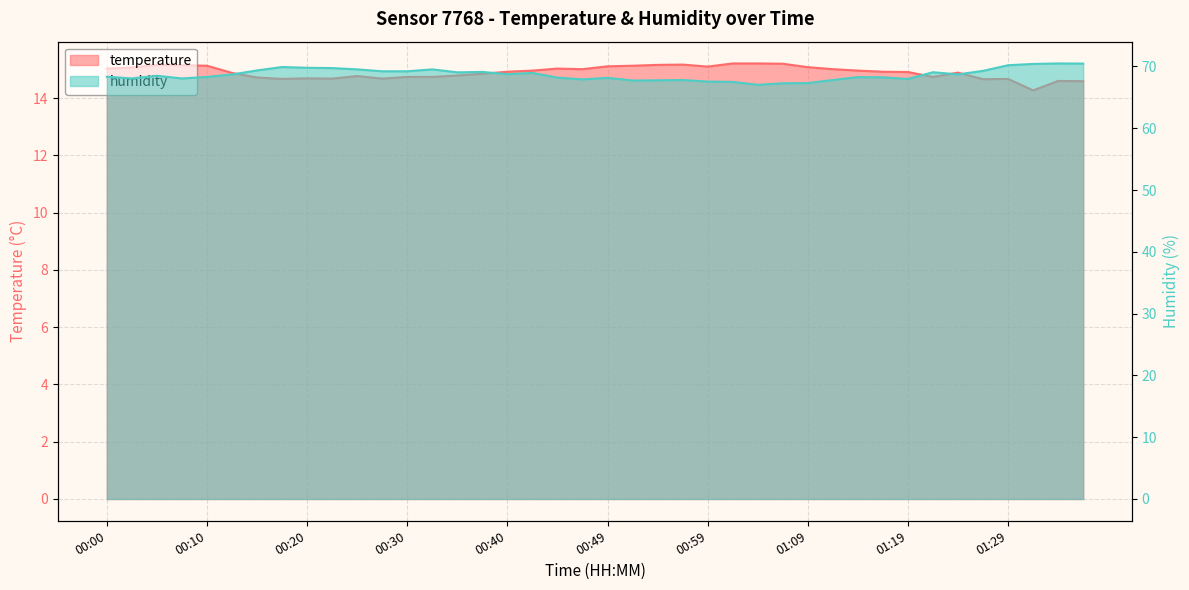

Count the number of data series in this chart.

2